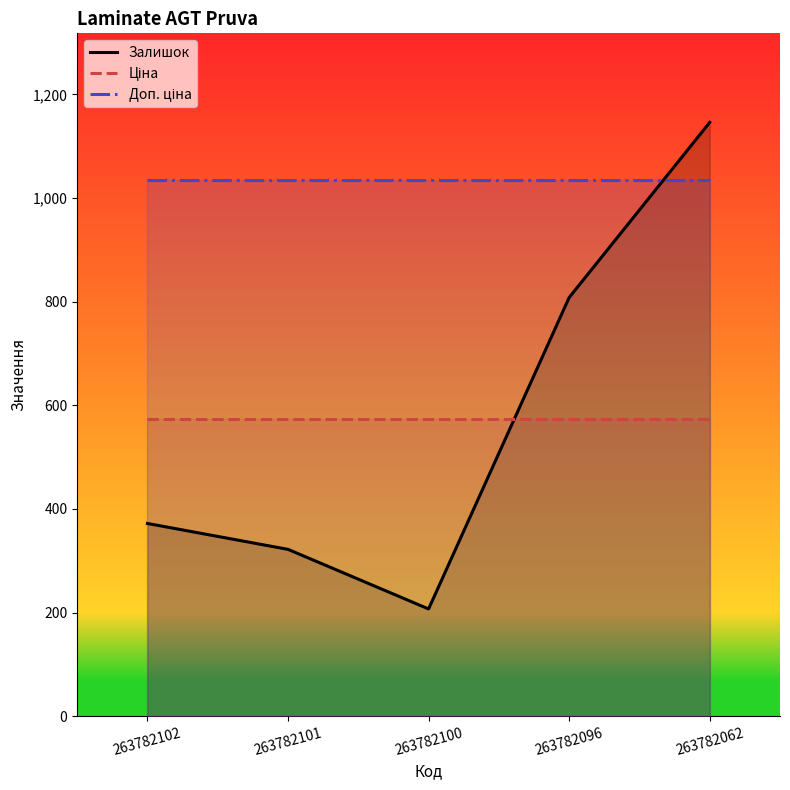

Count the number of categories in the chart.

5